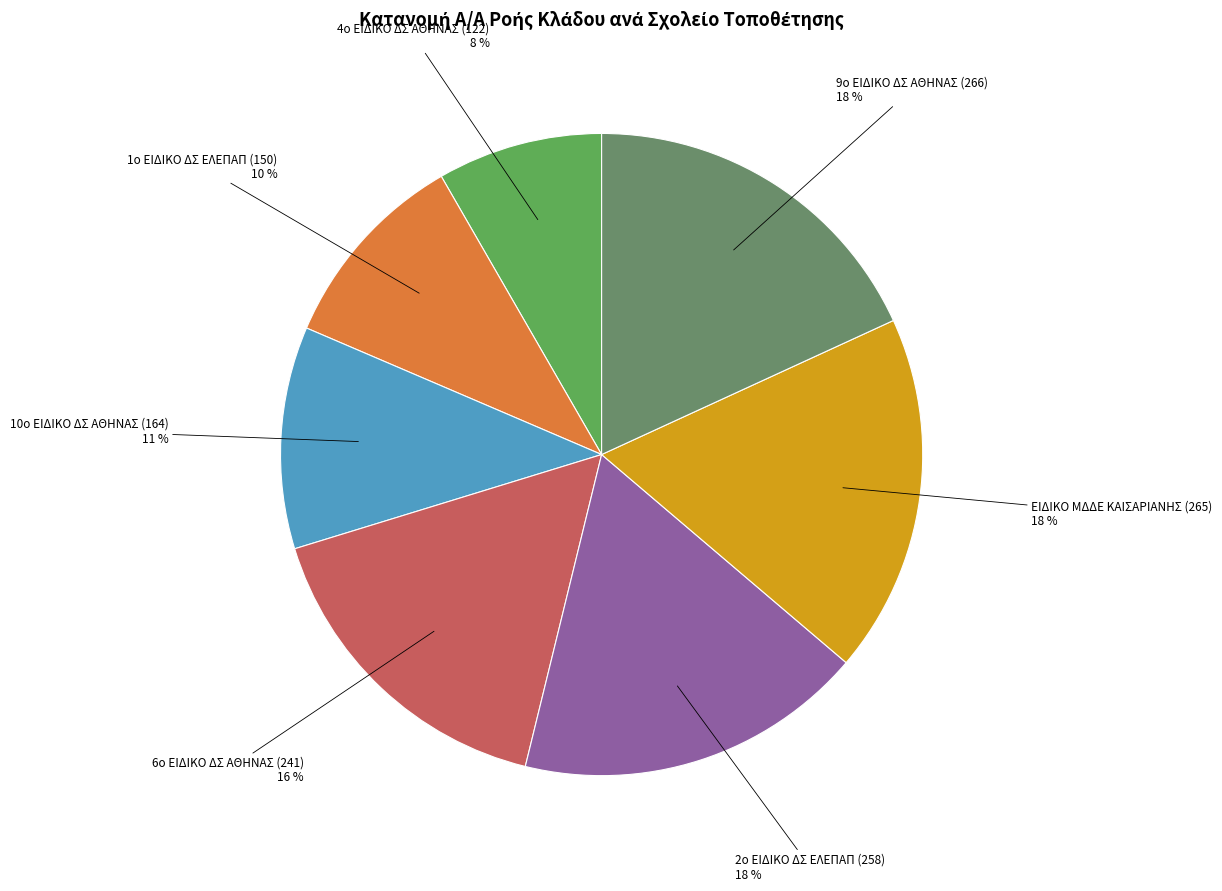

Is there a majority slice in this chart?

No